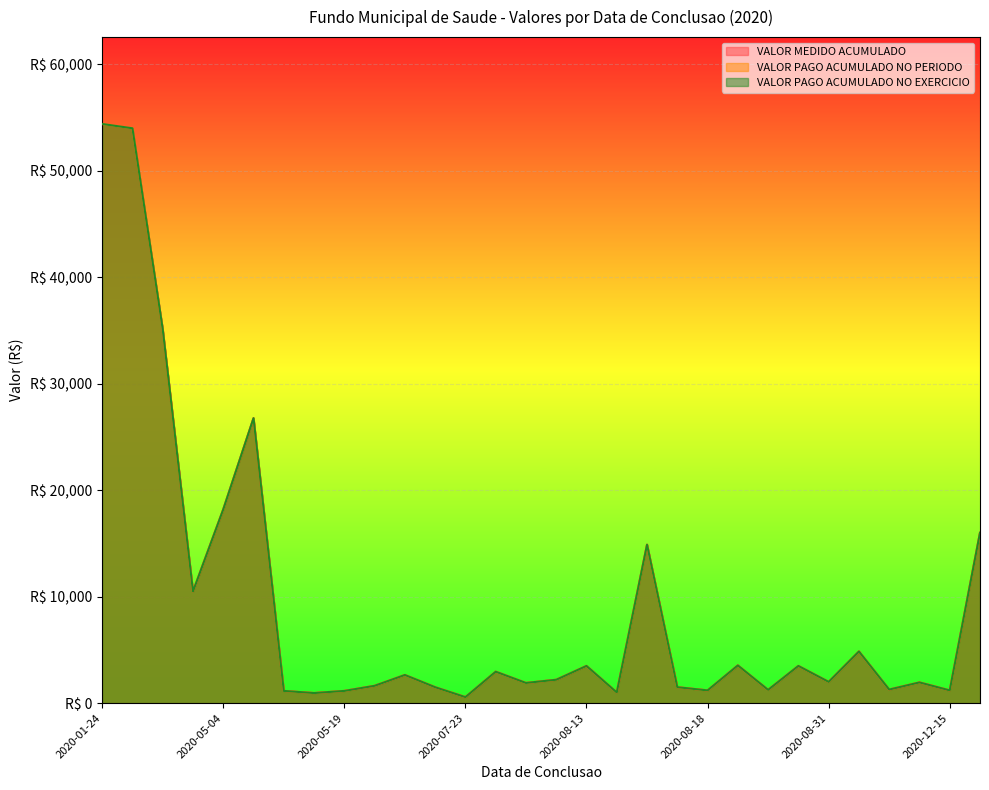

What is the label of the 2nd point from the right?

2020-12-15